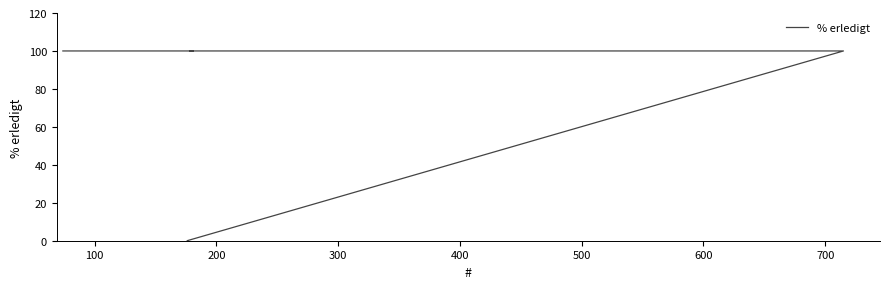

Reading right to left, extract all data points from this chart.

0	0	100	100	100	100	100	100	100	100